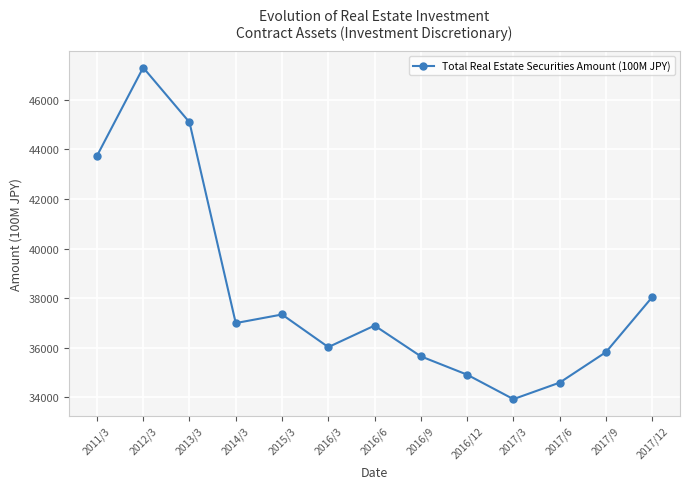

Between 2017/3 and 2017/9, which is larger?

2017/9